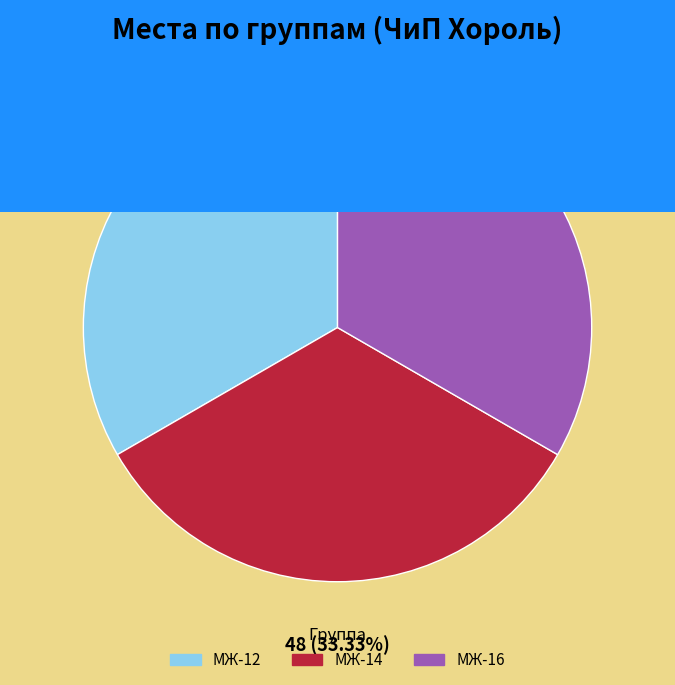

Does any single category account for the majority?

No